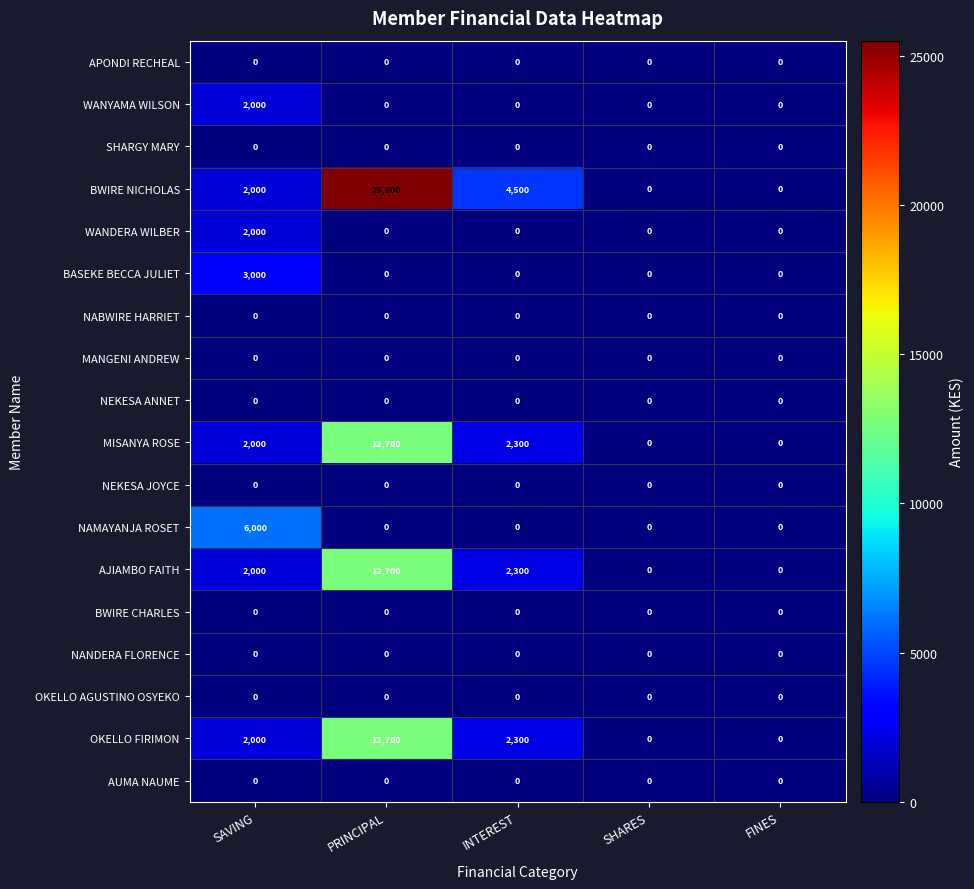

Which series has the widest spread of values?

BWIRE NICHOLAS